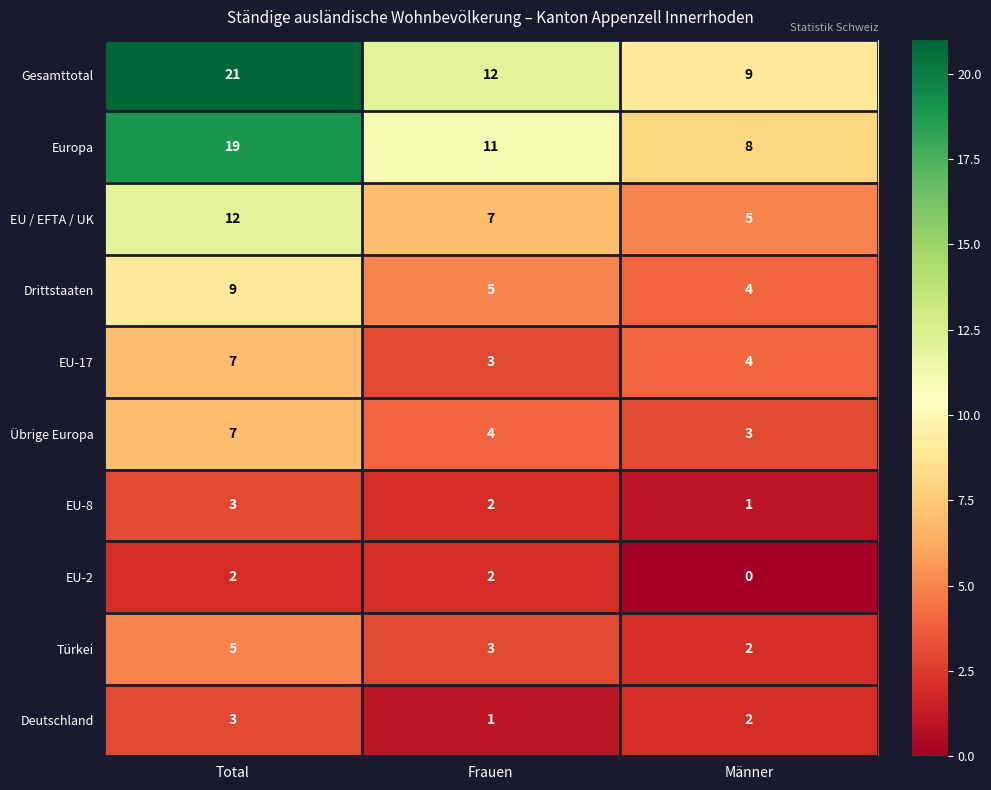

What is the sum of the Europa values at Total and Männer?

27